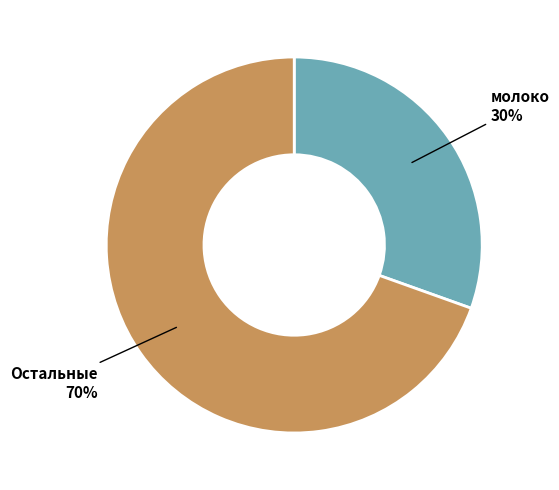

Does any single category account for the majority?

Yes